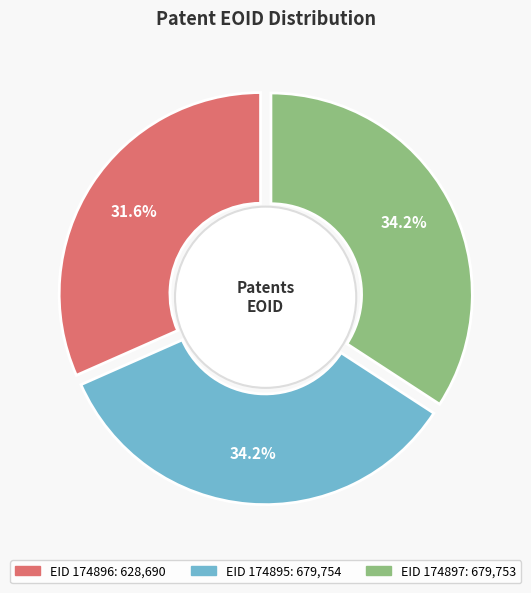

Which category has the smallest portion of the pie?

174896